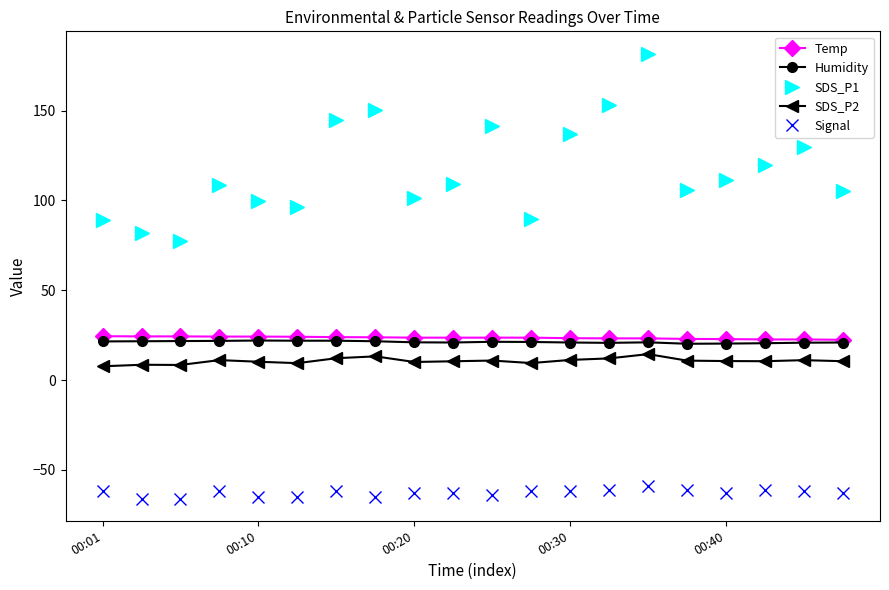

In SDS_P2, how many points are higher than both neighbors (excluding endpoints)?

6